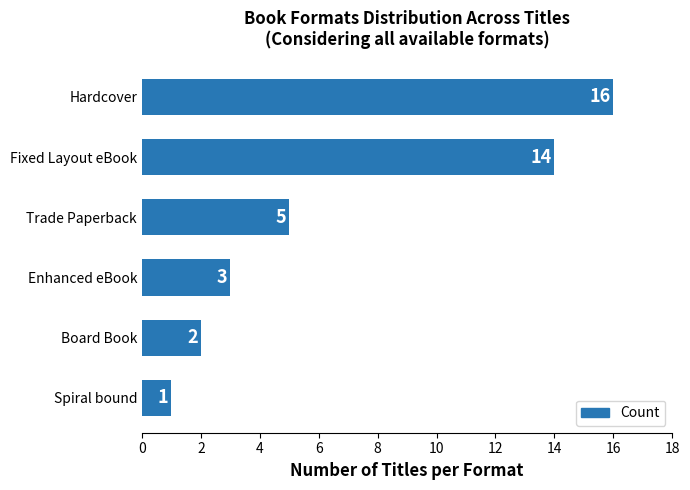

What is the minimum value shown in the chart?

1